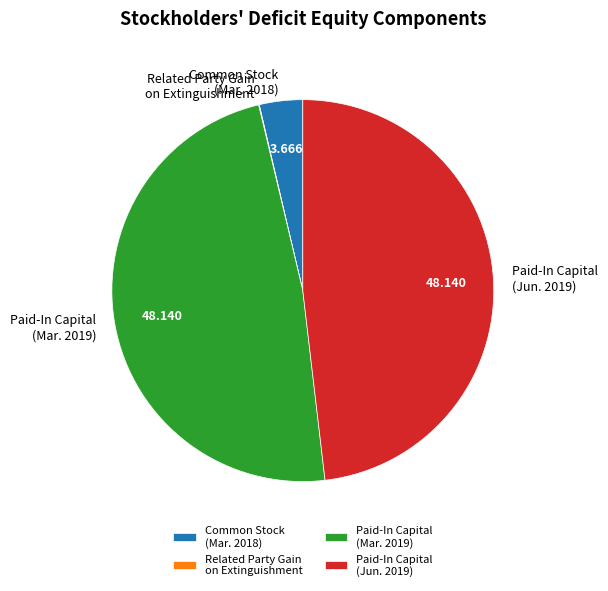

Is the sum of Paid-In Capital (Jun. 2019) and Common Stock (Mar. 2018) greater than half?

Yes